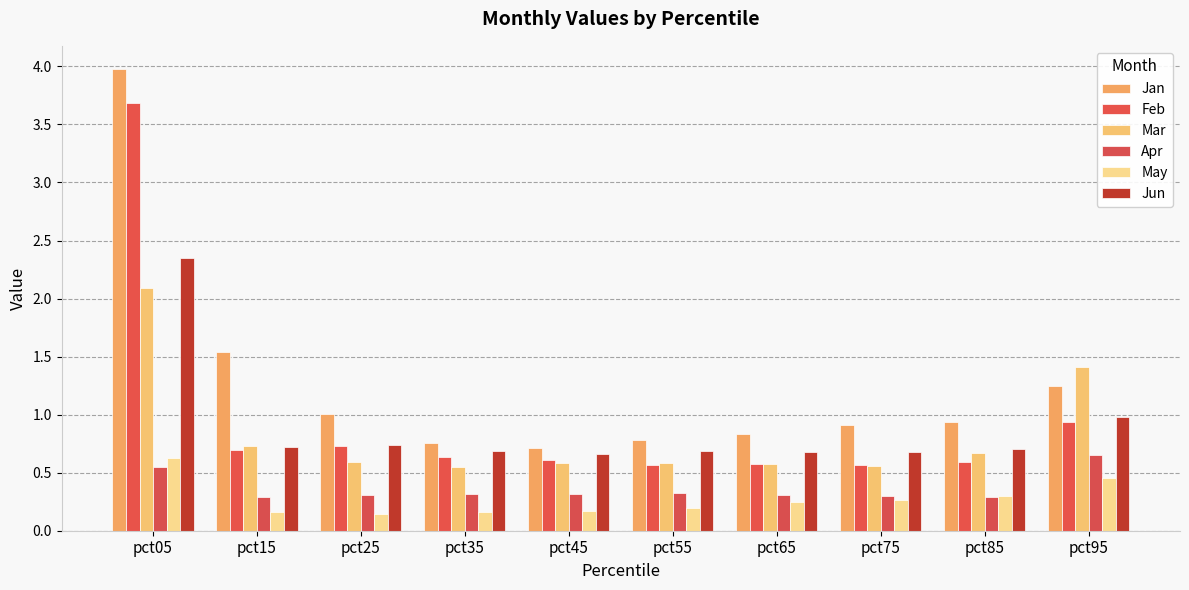

Count the Mar values in the range 0 to 1.

8